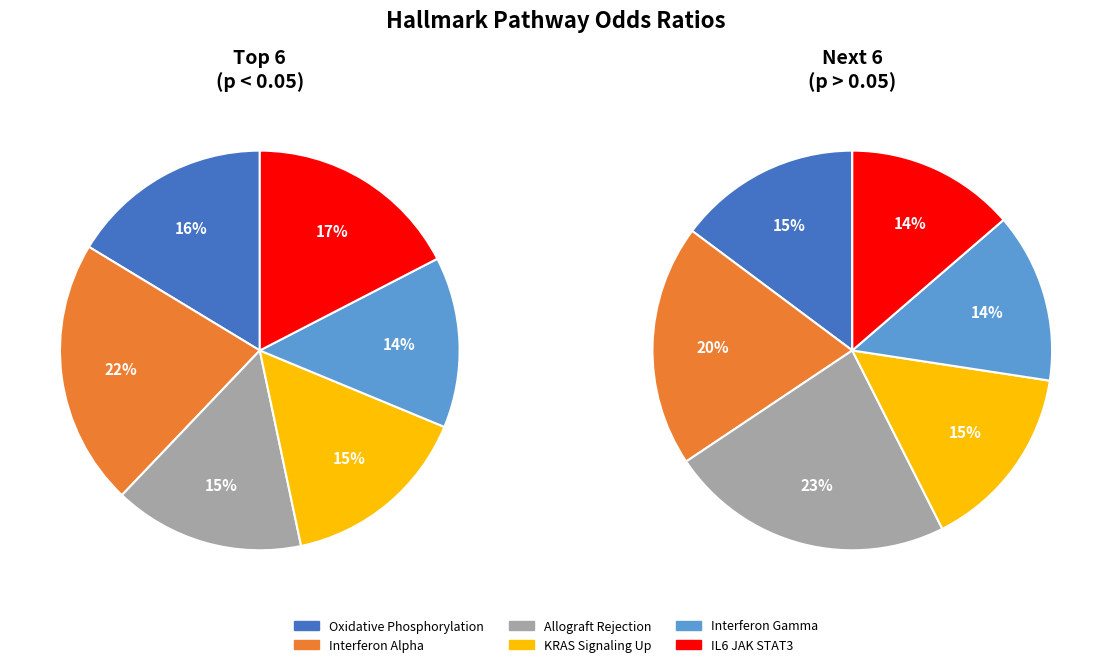

To the nearest percent, what is the difference between the 0 and 5 slice percentages?

1%